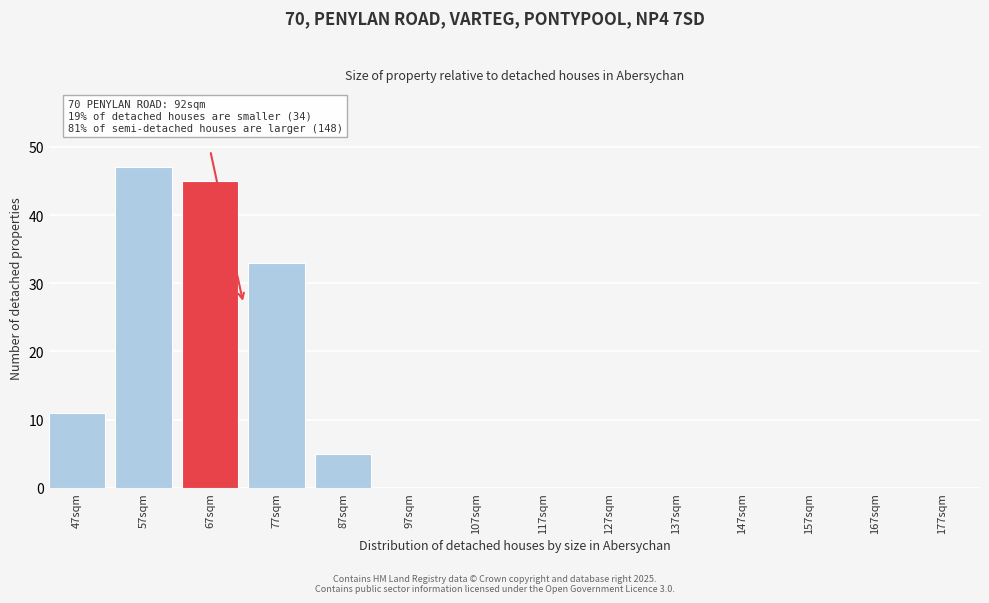

Reading left to right, extract all data points from this chart.

47sqm=11	57sqm=47	67sqm=45	77sqm=33	87sqm=5	97sqm=0	107sqm=0	117sqm=0	127sqm=0	137sqm=0	147sqm=0	157sqm=0	167sqm=0	177sqm=0